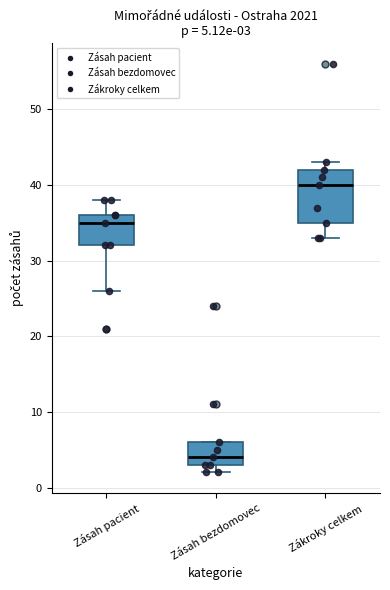

Which box has the highest median line?

Zákroky celkem